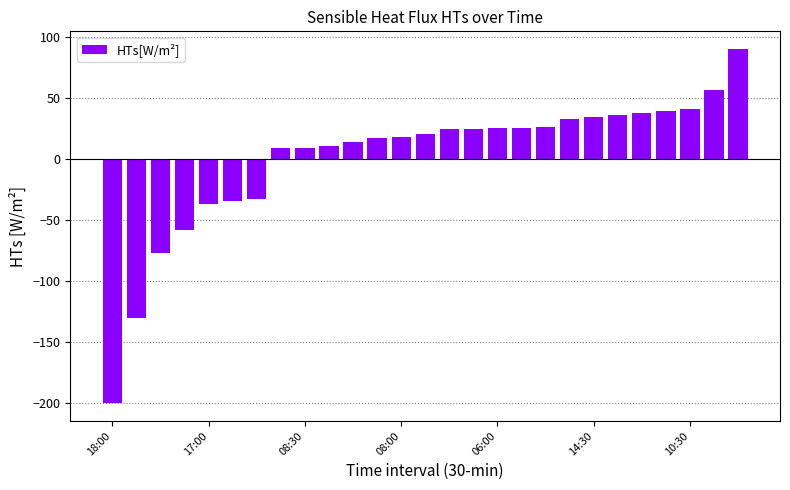

What is the value of the 7th bar from the left?

-33.1